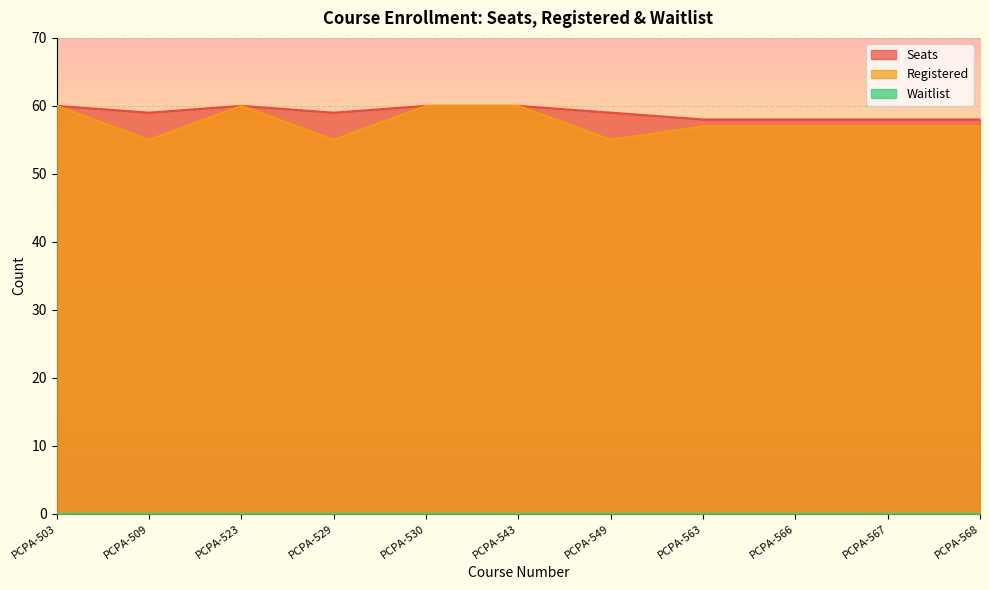

How many interior local valleys does the Seats series have?

2